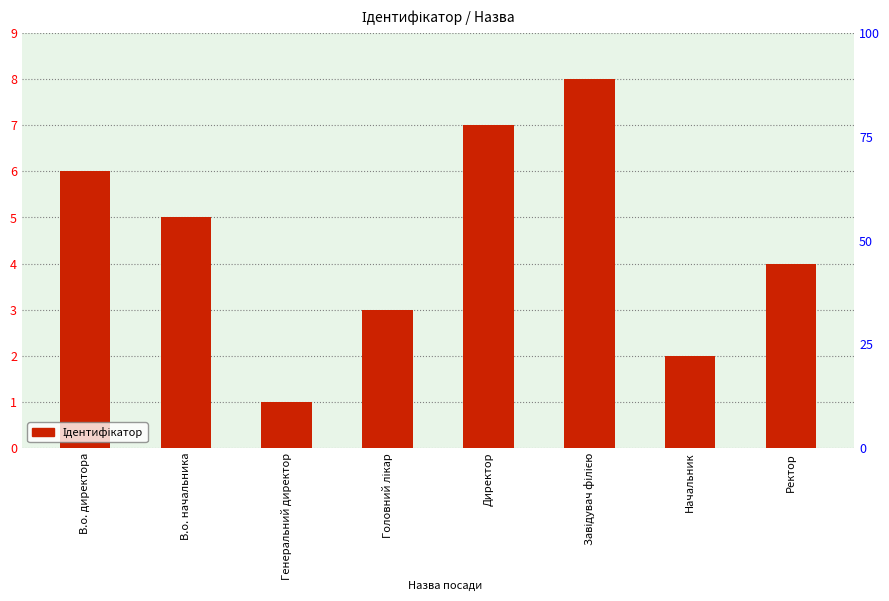

Which has a higher value, В.о. начальника or Ректор?

В.о. начальника